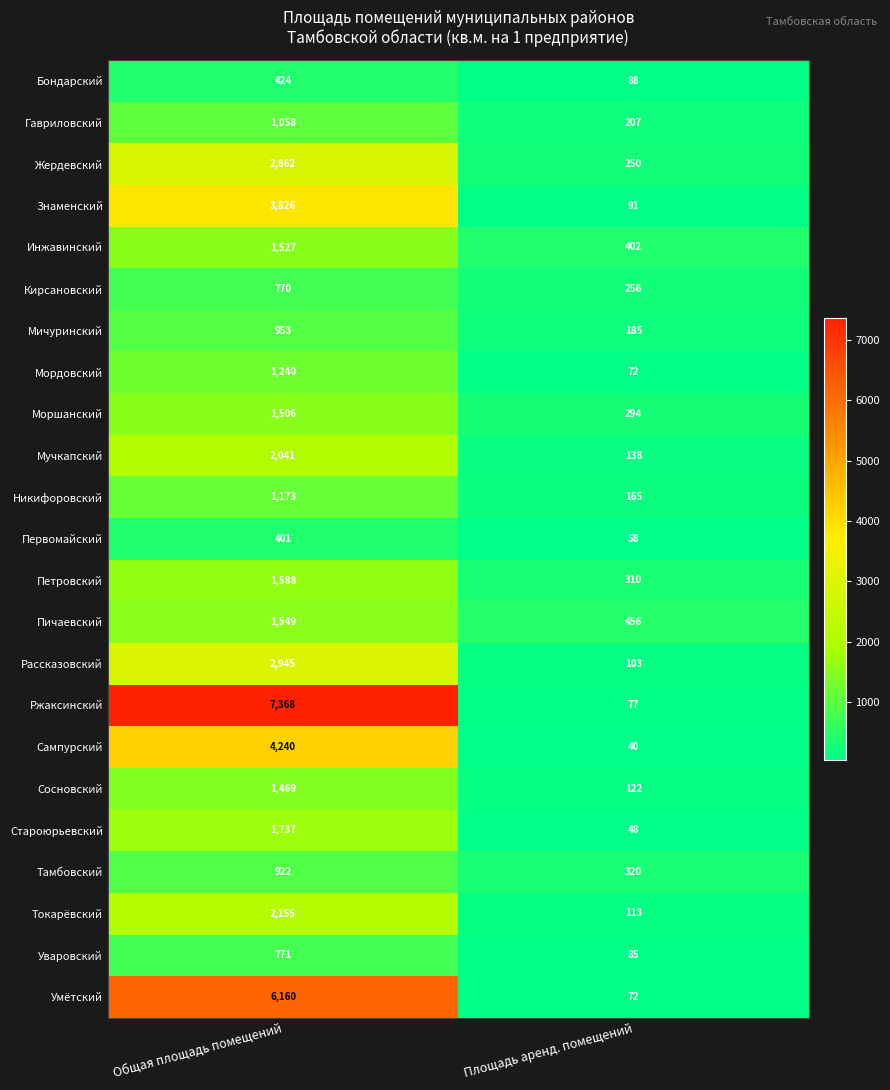

Which series changed the most between Общая площадь помещений and Площадь аренд. помещений?

Ржаксинский